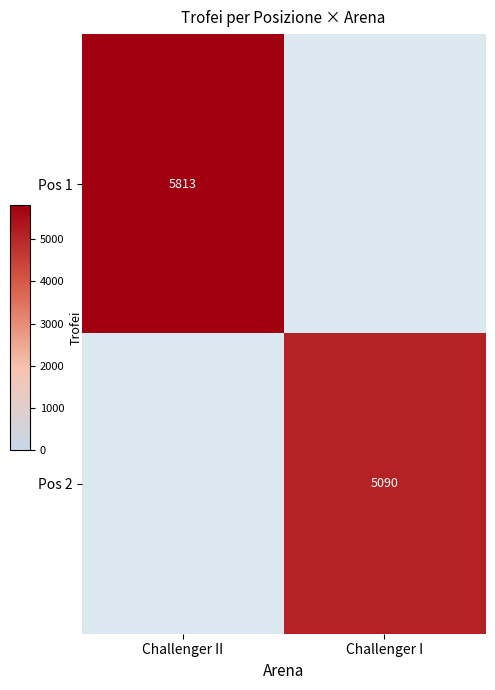

True or false: Pos 2 has a value of 5090 at Challenger I.

True